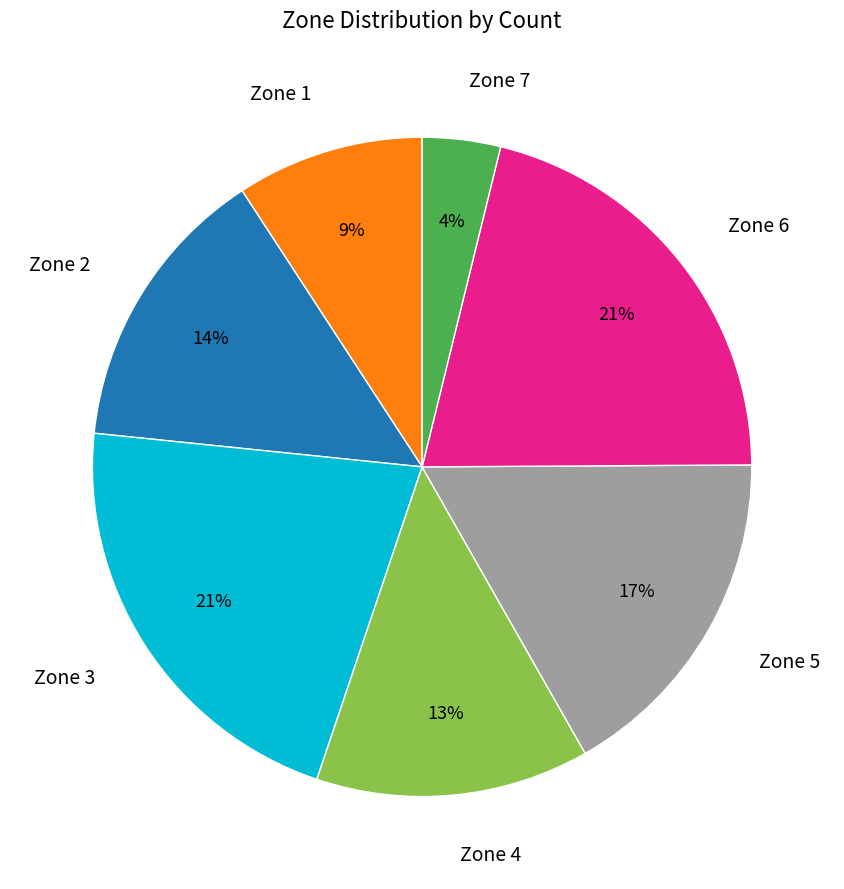

What percentage is the Zone 3 slice, to the nearest percent?

21%